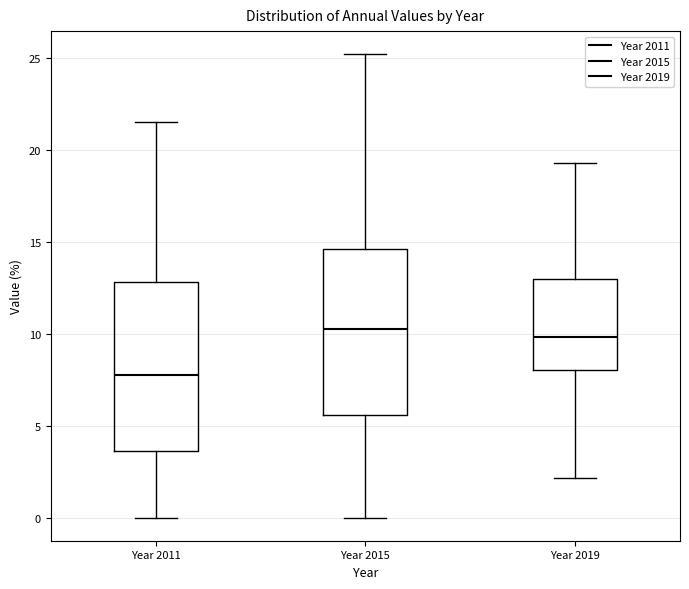

Where is the lower edge of the box for Year 2019 on the y-axis? The values are not printed on the chart, so give them approximately, as read against the axis.

8.0